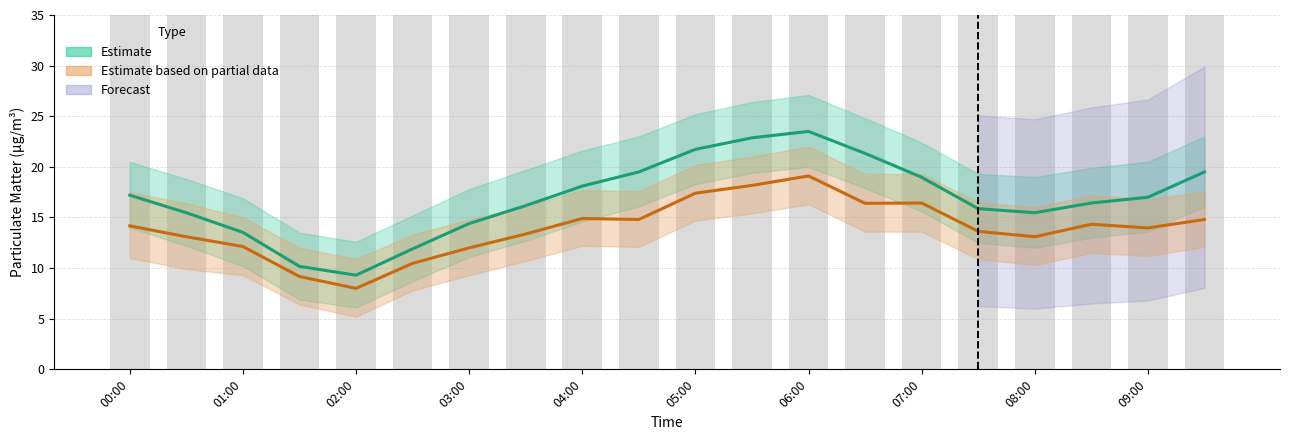

Reading left to right, transcribe all the data shown in this chart.

SDS_P1 (Estimate): 17.2	15.5	13.5	10.2	9.3	11.9	14.4	16.2	18.1	19.5	21.7	22.9	23.5	21.3	19.0	15.9	15.5	16.4	17.0	19.5
SDS_P2 (Partial Estimate): 14.2	13.1	12.1	9.2	8.0	10.5	12.0	13.4	14.9	14.8	17.4	18.2	19.1	16.4	16.4	13.6	13.1	14.3	14.0	14.8